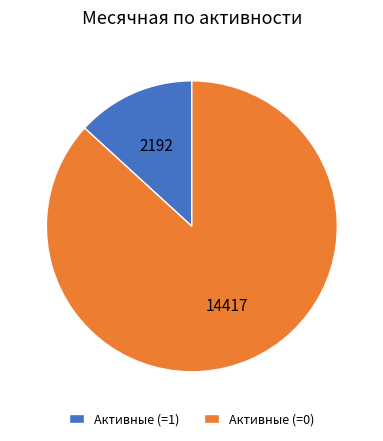

What is the largest slice in the pie chart?

Активные (=0)